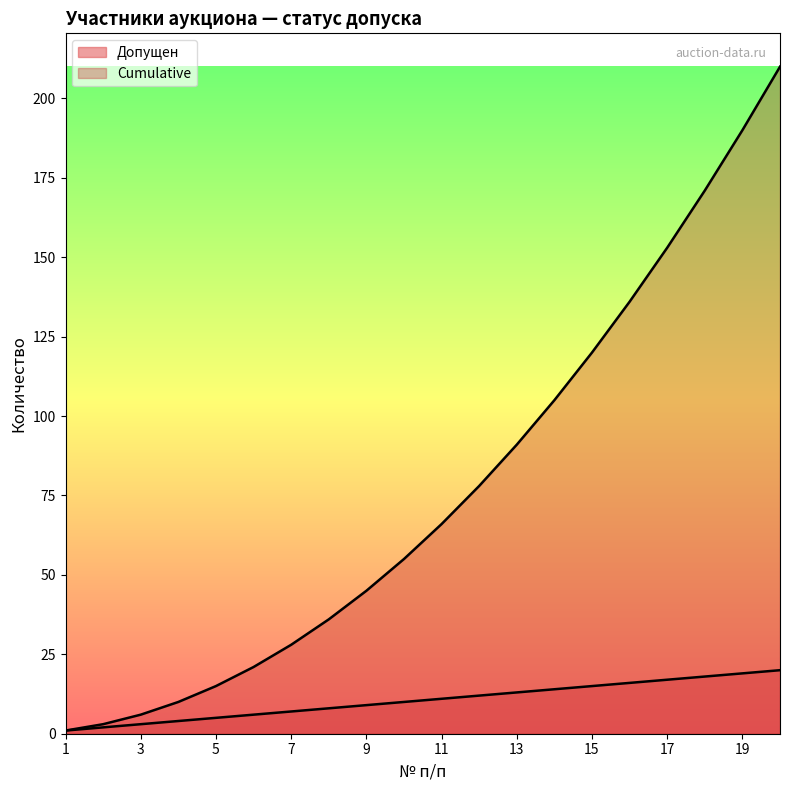

What is the difference between the highest and lowest values at 2?

1